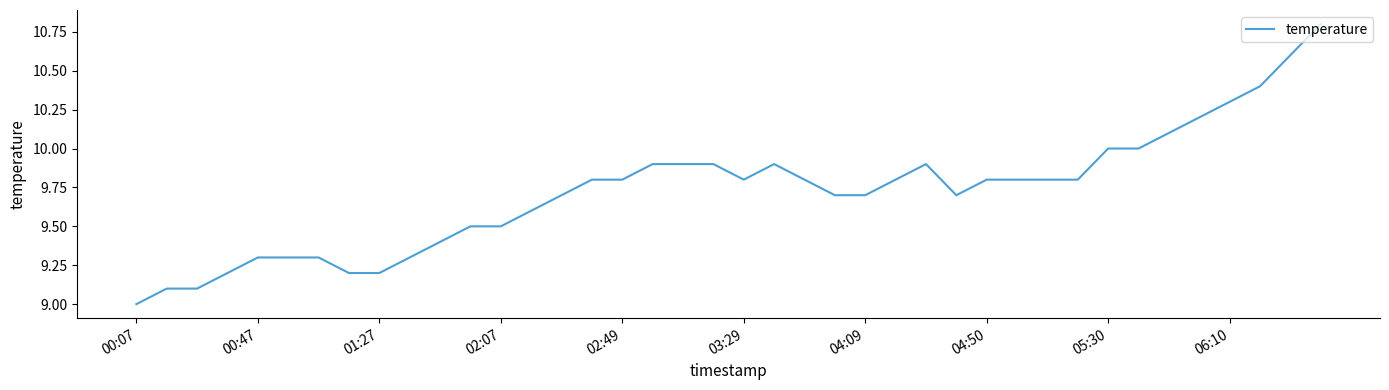

What is the greatest value displayed?

10.8